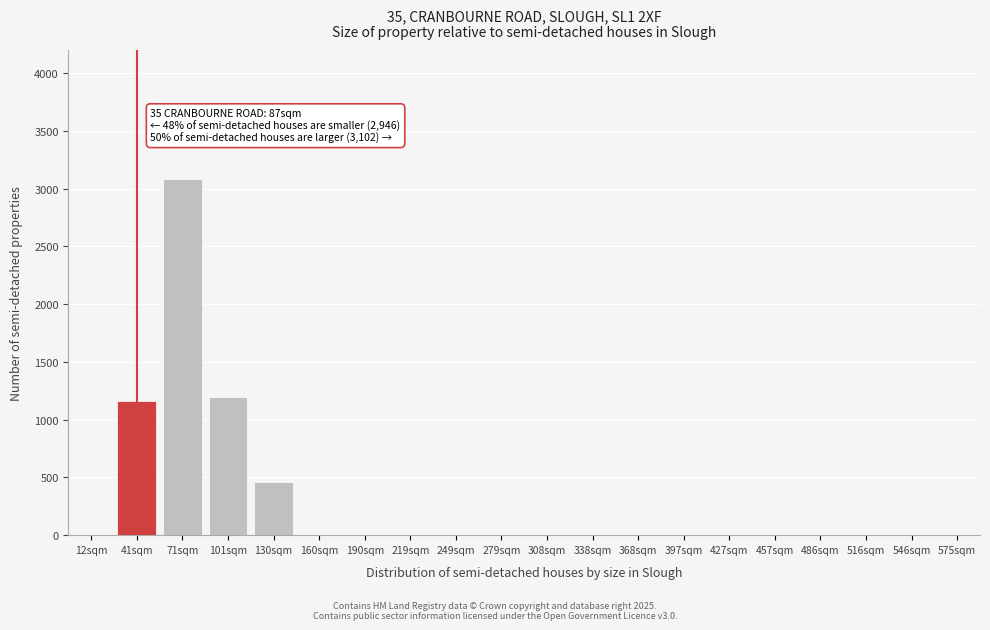

Reading right to left, transcribe all the data shown in this chart.

575sqm=0	546sqm=0	516sqm=0	486sqm=0	457sqm=0	427sqm=0	397sqm=0	368sqm=0	338sqm=0	308sqm=0	279sqm=0	249sqm=0	219sqm=0	190sqm=0	160sqm=0	130sqm=460	101sqm=1200	71sqm=3080	41sqm=1160	12sqm=0